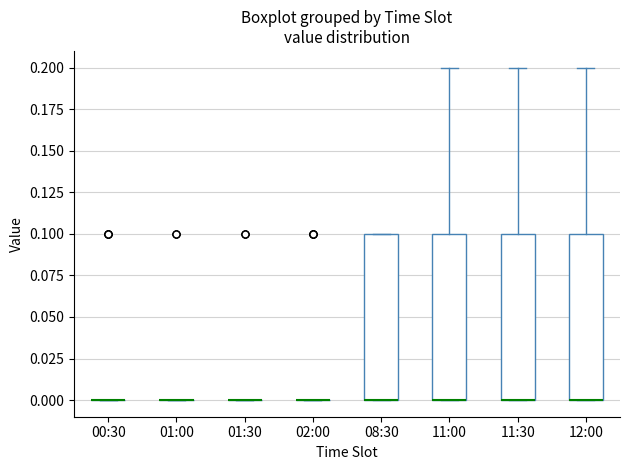

Reading left to right, transcribe this box plot: for each box, give where its median line is, the range the box spans, and where its two whiskers end, as read against the y-axis. The values are not printed on the chart, so give them approximately, as read against the axis.

00:30: box collapsed to a line at 0.0, whiskers 0.0 to 0.0
01:00: box collapsed to a line at 0.0, whiskers 0.0 to 0.0
01:30: box collapsed to a line at 0.0, whiskers 0.0 to 0.0
02:00: box collapsed to a line at 0.0, whiskers 0.0 to 0.0
08:30: median 0.0 (drawn on the box's lower edge), box 0.0 to 0.1, whiskers 0.0 to 0.1
11:00: median 0.0 (drawn on the box's lower edge), box 0.0 to 0.1, whiskers 0.0 to 0.2
11:30: median 0.0 (drawn on the box's lower edge), box 0.0 to 0.1, whiskers 0.0 to 0.2
12:00: median 0.0 (drawn on the box's lower edge), box 0.0 to 0.1, whiskers 0.0 to 0.2